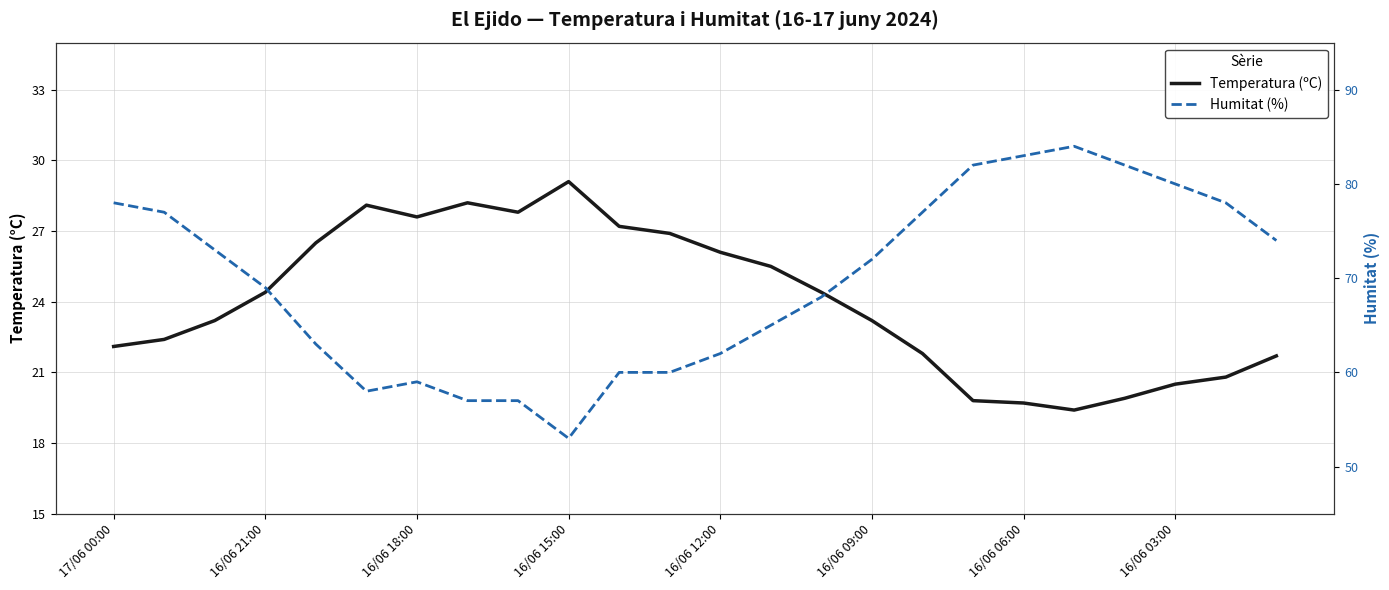

What is the total value across all series at 23?

95.7